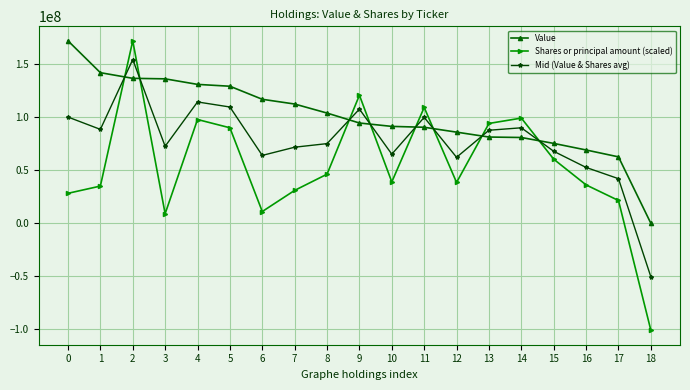

How many lines are shown in the chart?

3